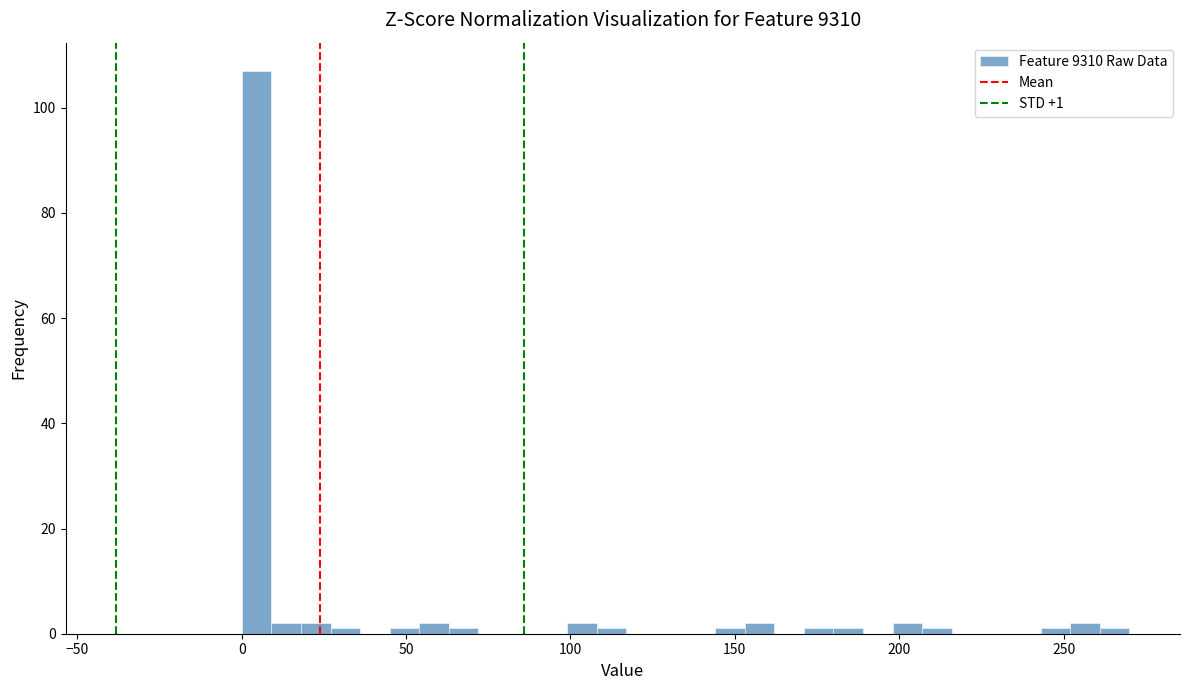

Around what value on the x-axis is the tallest bar? Give the approximate position of its centre, as read against the axis.

5